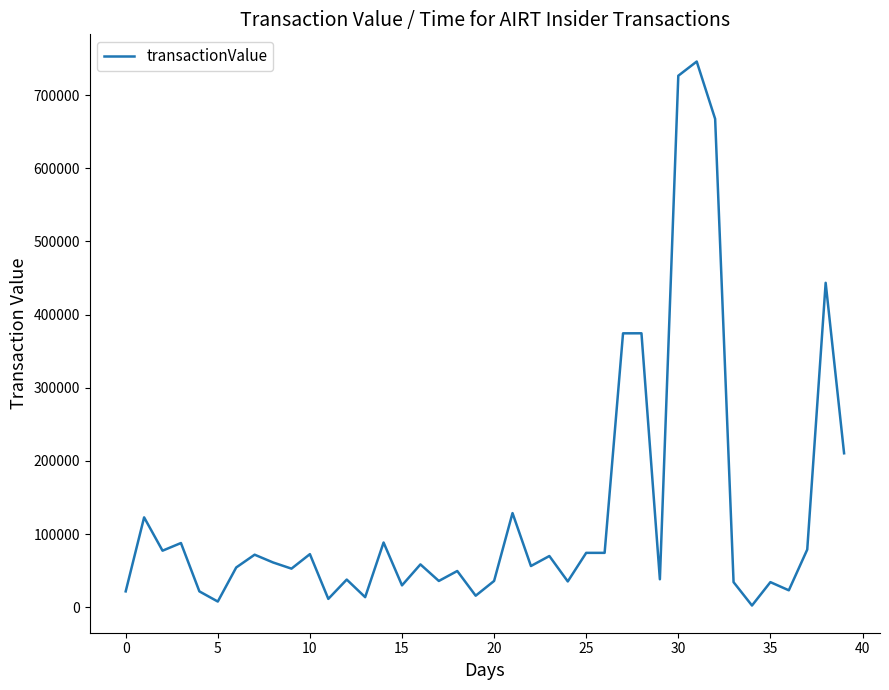

What is the maximum value shown in the chart?

746080